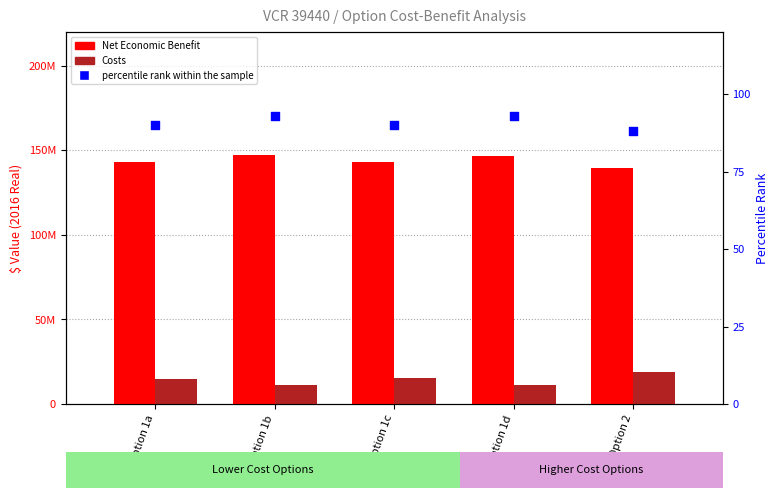

Which series contains the lowest Y value?

percentile rank within the sample